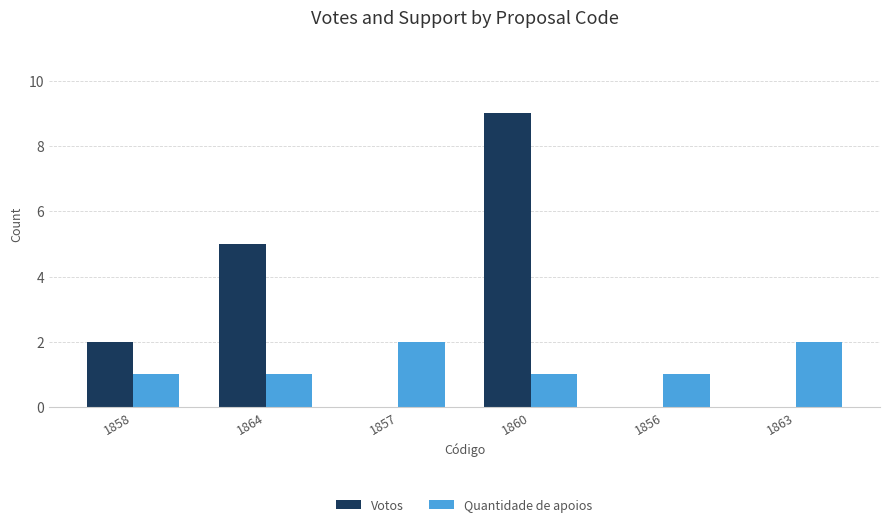

What is the average value of the Votos series?

3